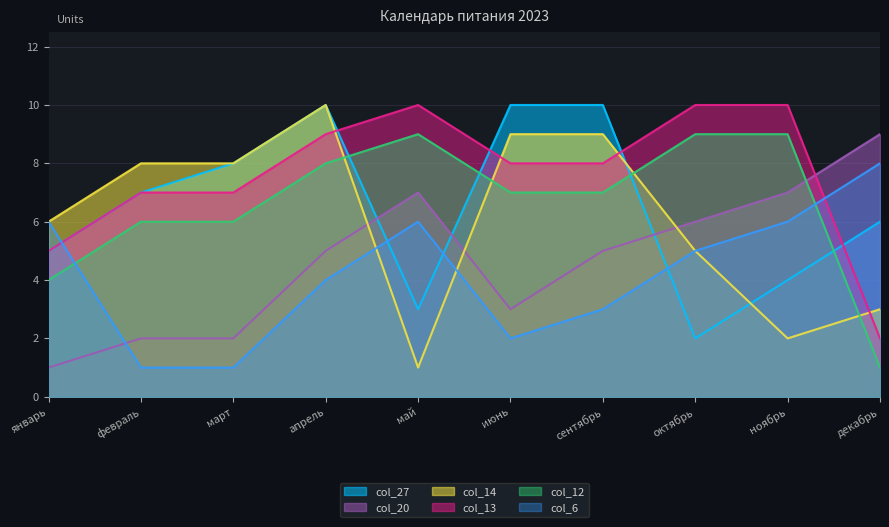

What position from the left is январь?

1